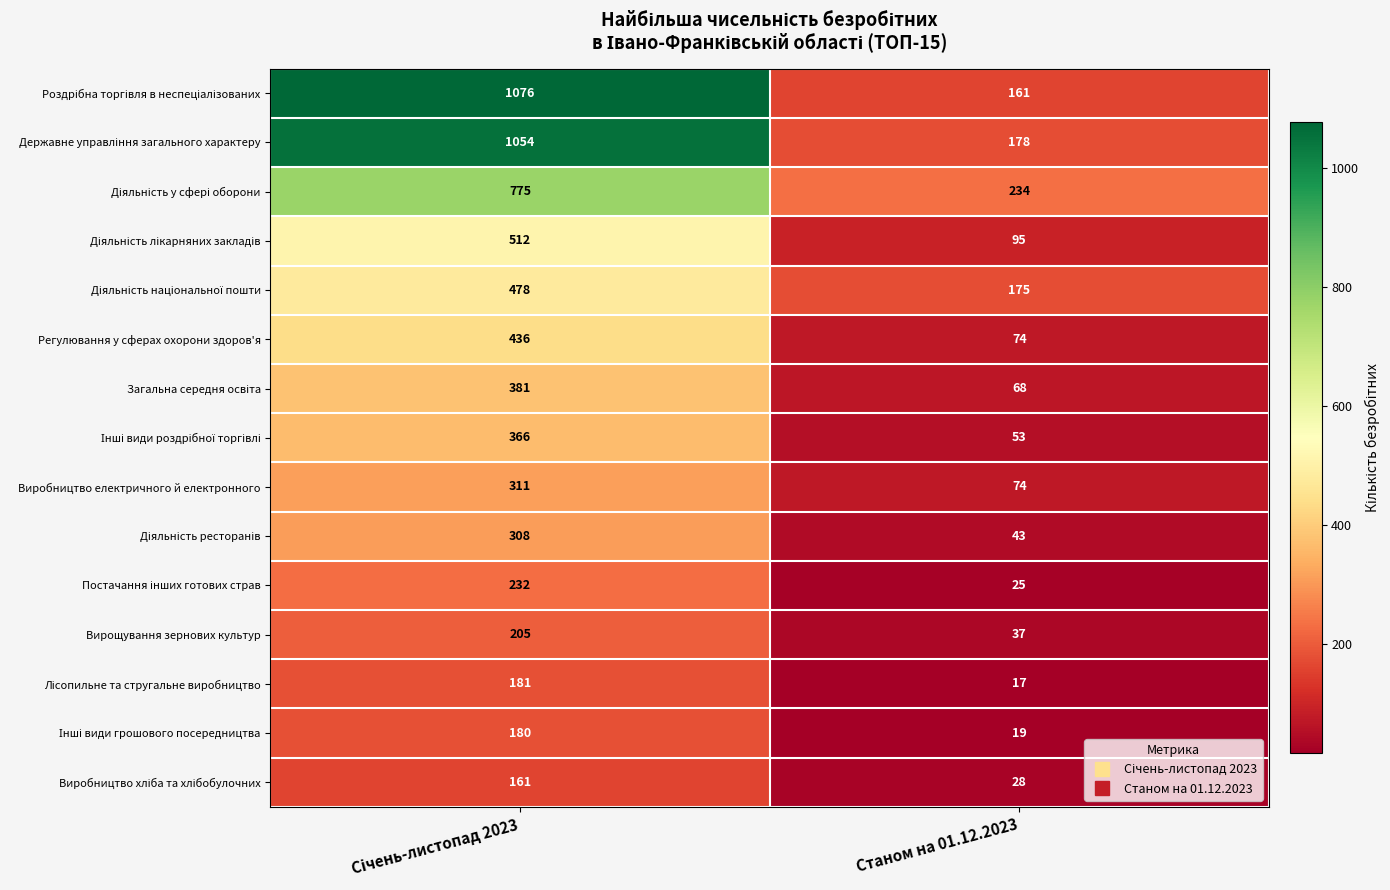

What is the greatest value displayed?

1076